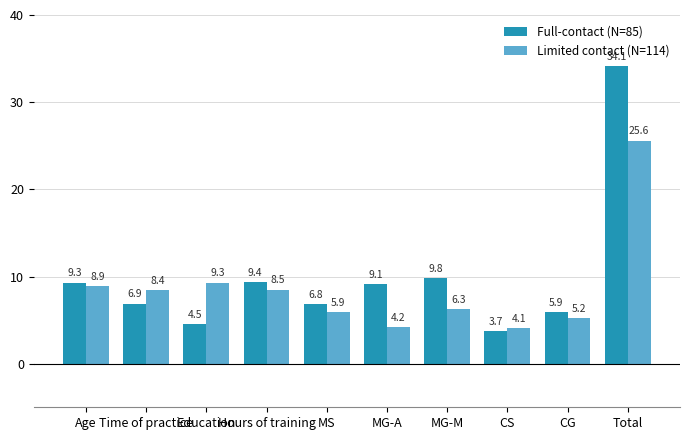

What is the label of the 7th bar from the left?

MG-M